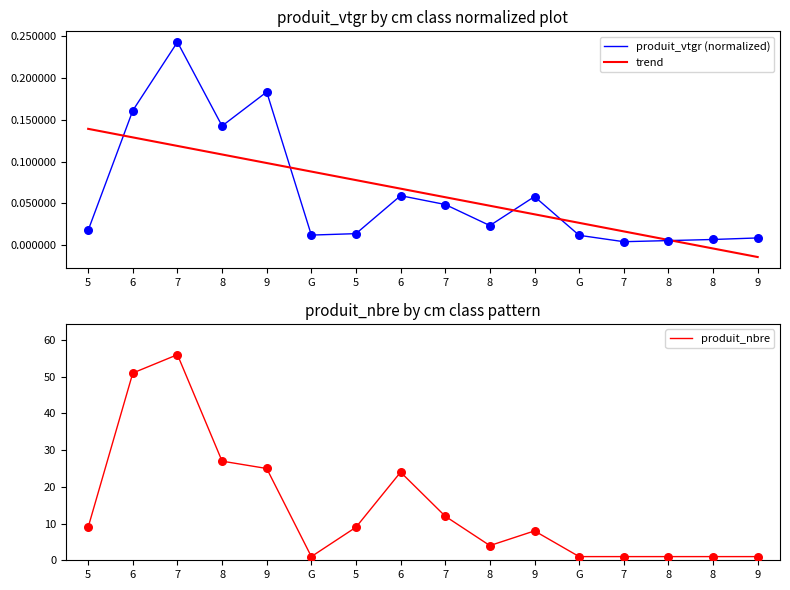

Which series has the widest spread of Y values?

produit_nbre